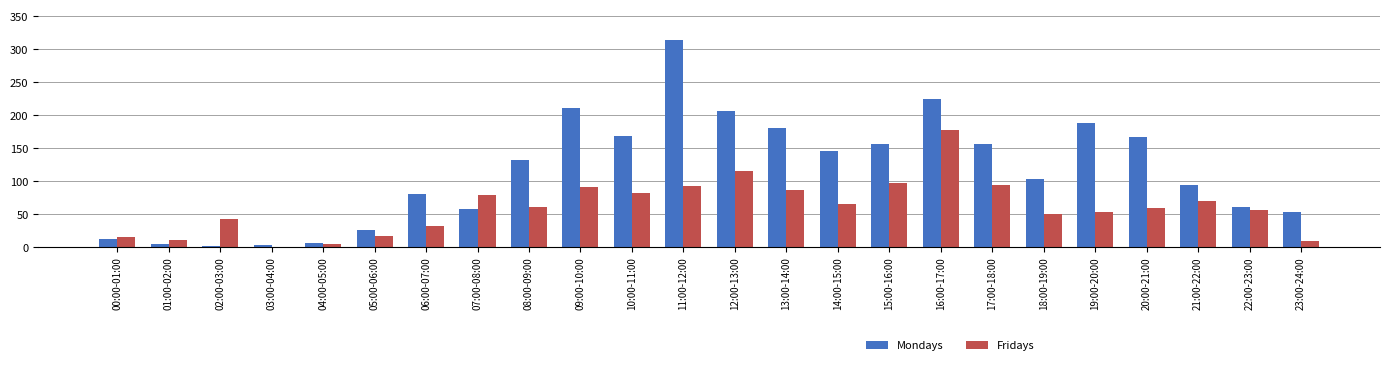

Between 10:00-11:00 and 11:00-12:00, which series saw the biggest shift?

Mondays